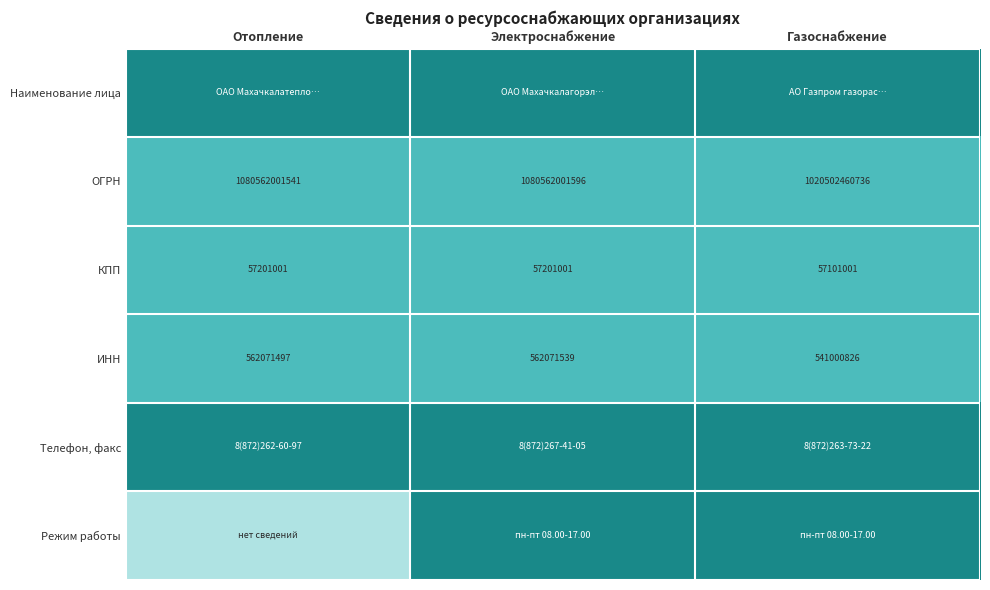

What is the difference between the maximum and minimum values in the КПП series?

100000.0